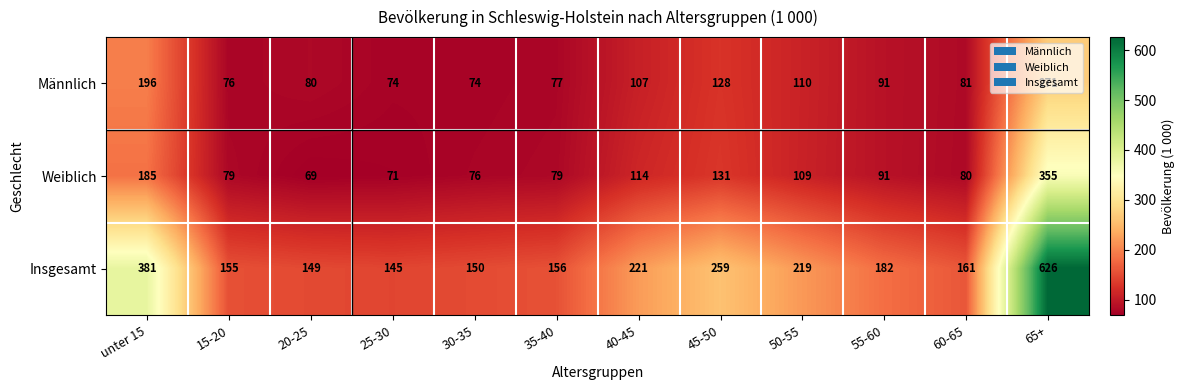

What is the difference between the maximum and minimum values in the Weiblich series?

286